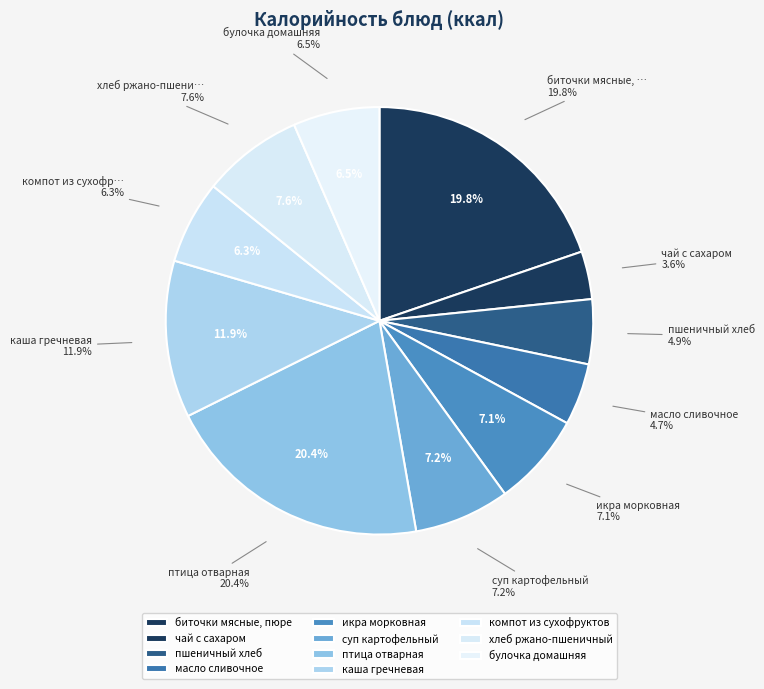

Does каша гречневая represent more than half of the total?

No